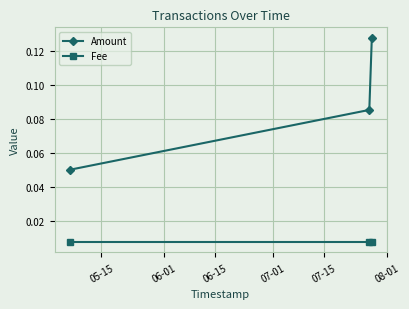

At how many categories does at least one series exceed 0?

3